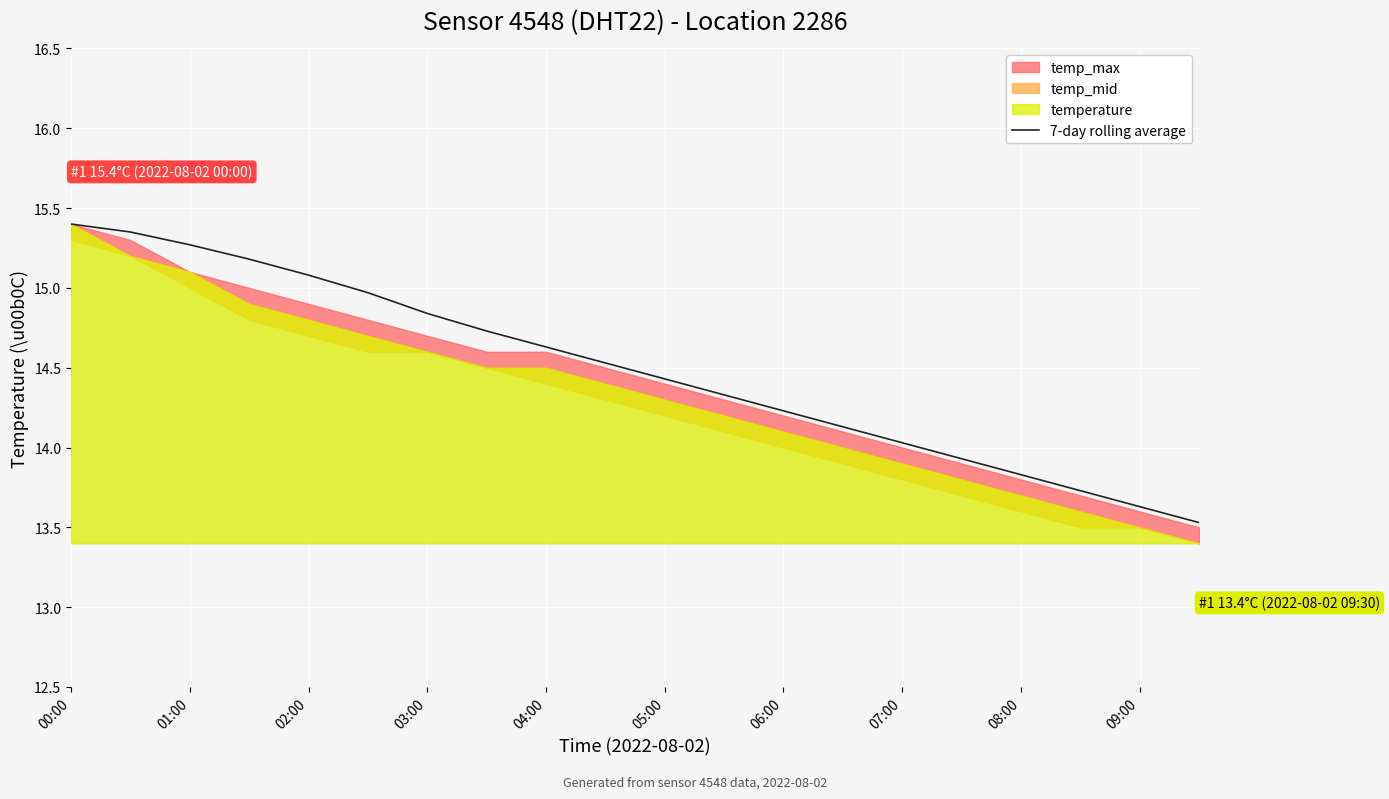

How many data points are less than 14?

5